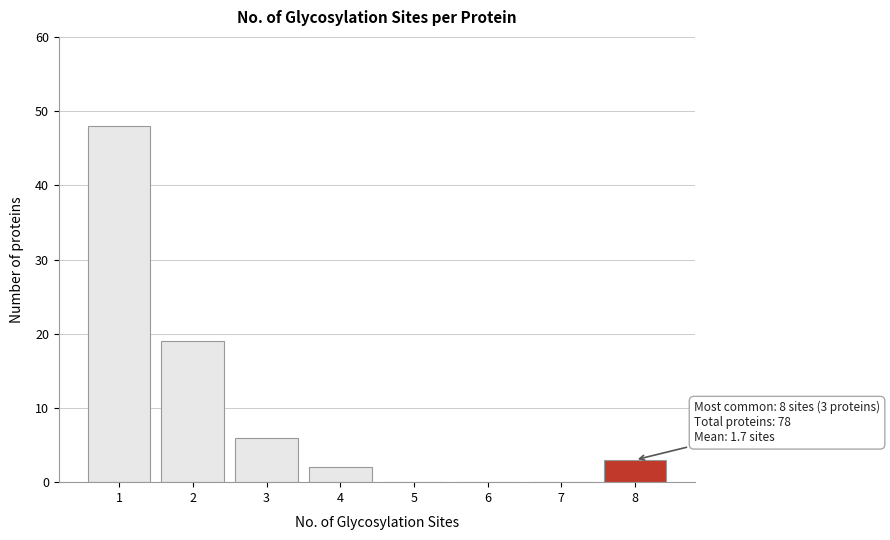

Reading left to right, extract all data points from this chart.

1=48	2=19	3=6	4=2	5=0	6=0	7=0	8=3